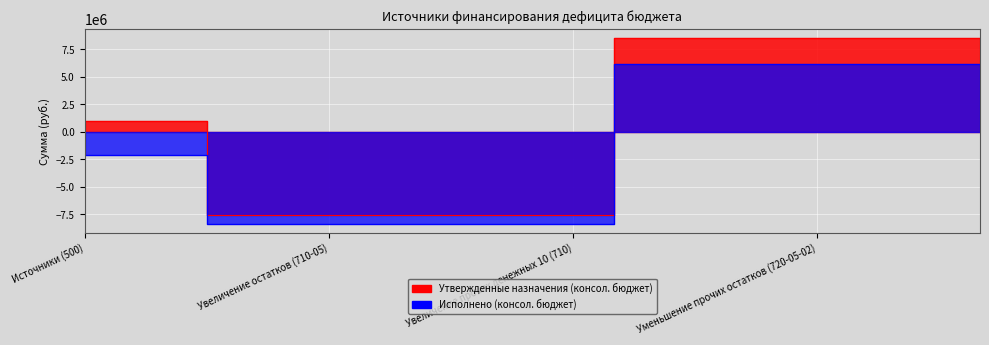

Does the chart display data point markers on the line(s)?

No